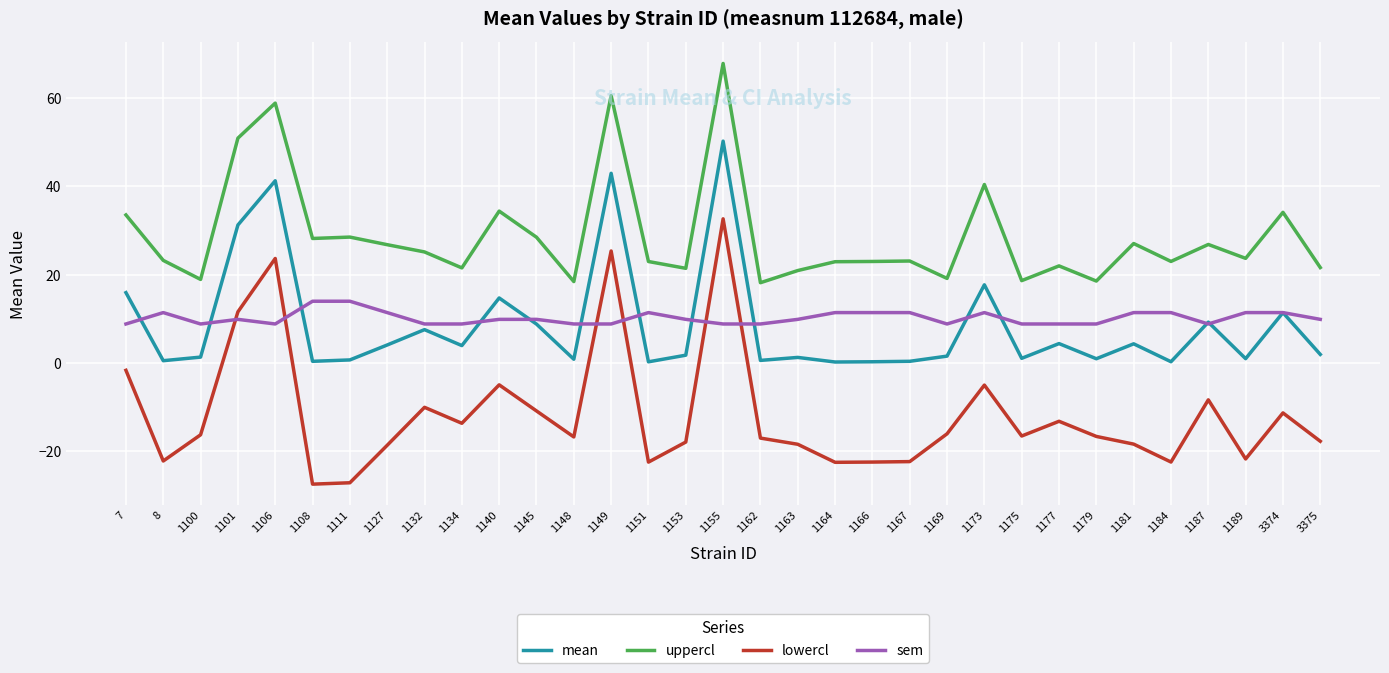

At 1111, list the series in order from largest to smallest.

uppercl, sem, mean, lowercl